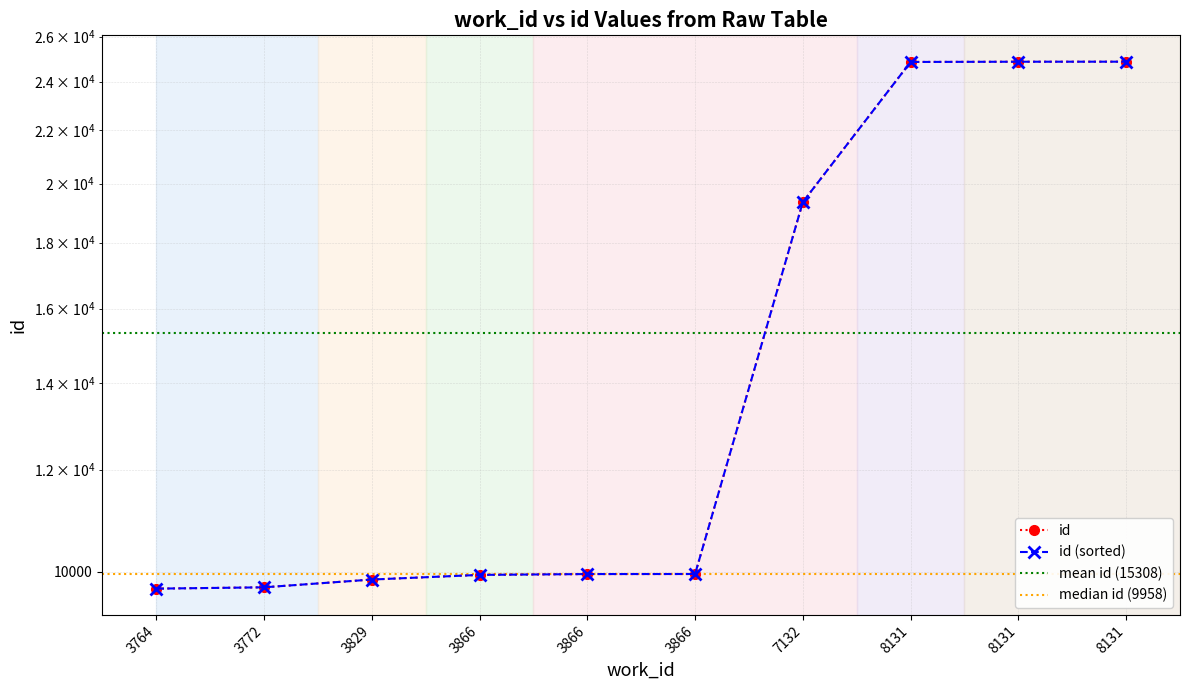

Is it true that the value at 3829 is 2197?

False